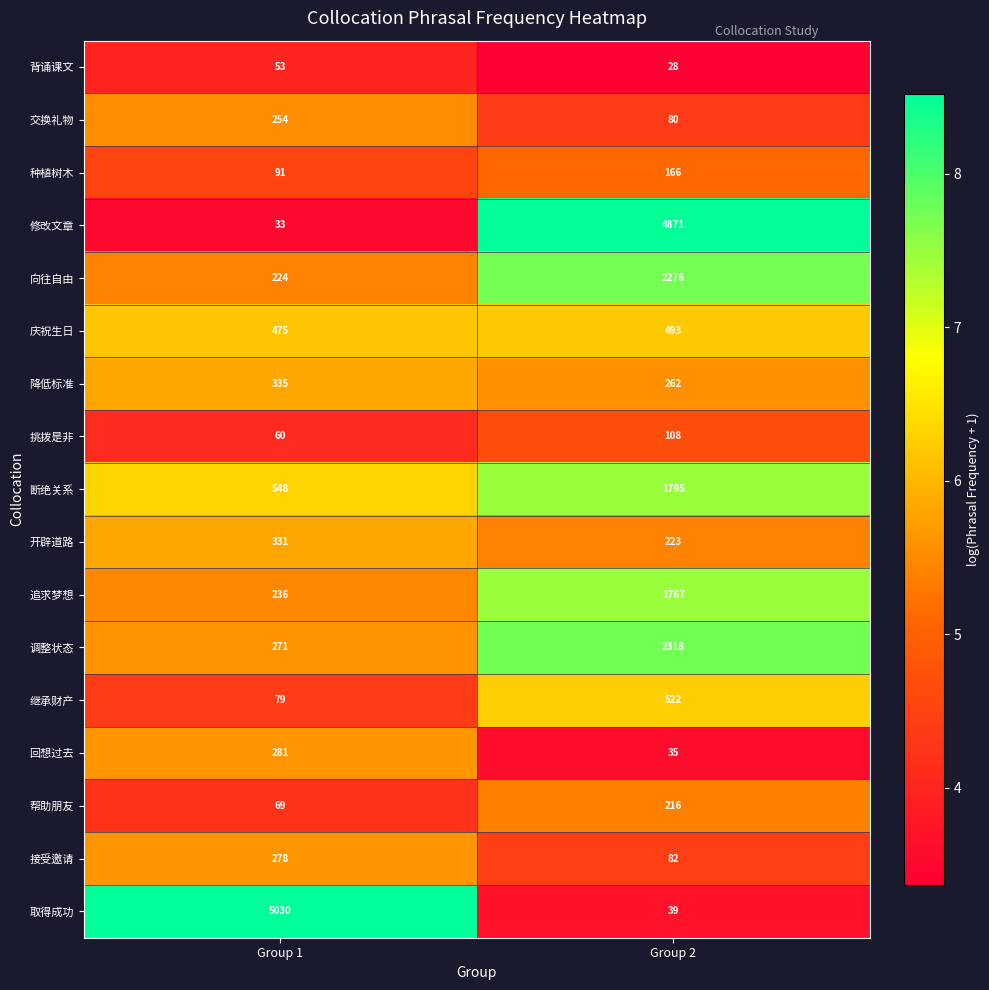

Where is 降低标准 nearest to the value 298?

Group 2